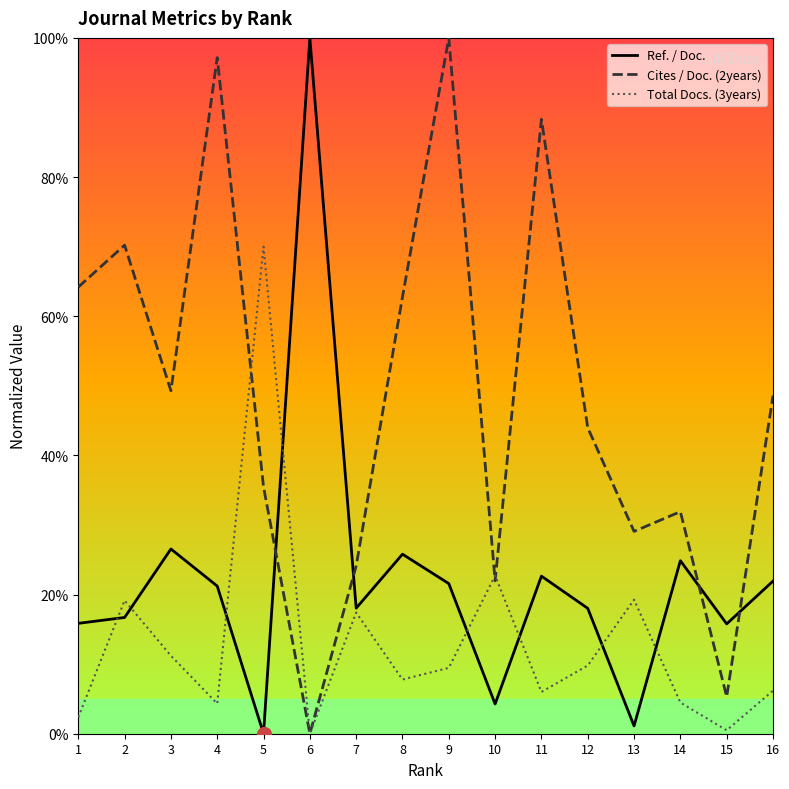

Reading left to right, transcribe all the data shown in this chart.

Ref. / Doc.: 1=15.9	2=16.7	3=26.5	4=21.2	5=0.0	6=100.0	7=18.0	8=25.8	9=21.6	10=4.3	11=22.6	12=18.0	13=1.1	14=24.9	15=15.8	16=21.9
Cites / Doc. (2years): 1=64.2	2=70.2	3=49.3	4=97.2	5=35.5	6=0.0	7=24.1	8=62.8	9=100.0	10=22.0	11=88.3	12=44.0	13=29.1	14=31.9	15=5.3	16=48.6
Total Docs. (3years): 1=2.4	2=19.2	3=11.2	4=4.3	5=70.0	6=0.0	7=17.4	8=7.8	9=9.5	10=22.7	11=6.0	12=9.8	13=19.3	14=4.5	15=0.5	16=6.2